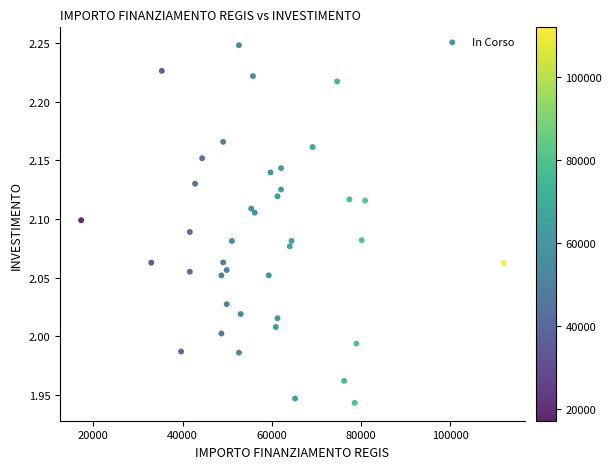

What is the range of X values (max minus min)?

94665.7